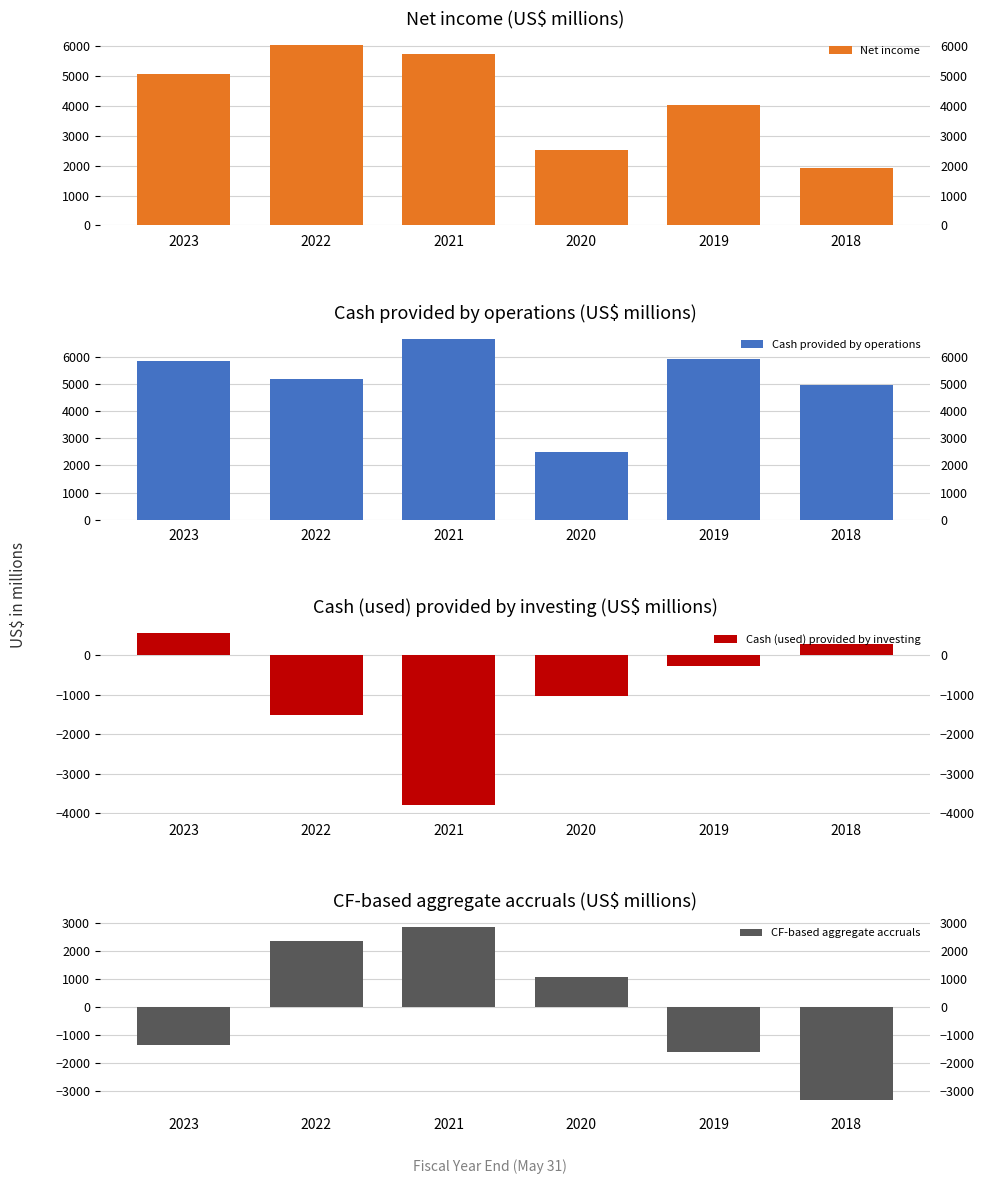

Reading left to right, extract all data points from this chart.

Net income: 5070	6046	5727	2539	4029	1933
Cash provided by operations: 5841	5188	6657	2485	5903	4955
Cash (used) provided by investing: 564	-1524	-3800	-1028	-264	276
CF-based aggregate accruals: -1335	2382	2870	1082	-1610	-3298